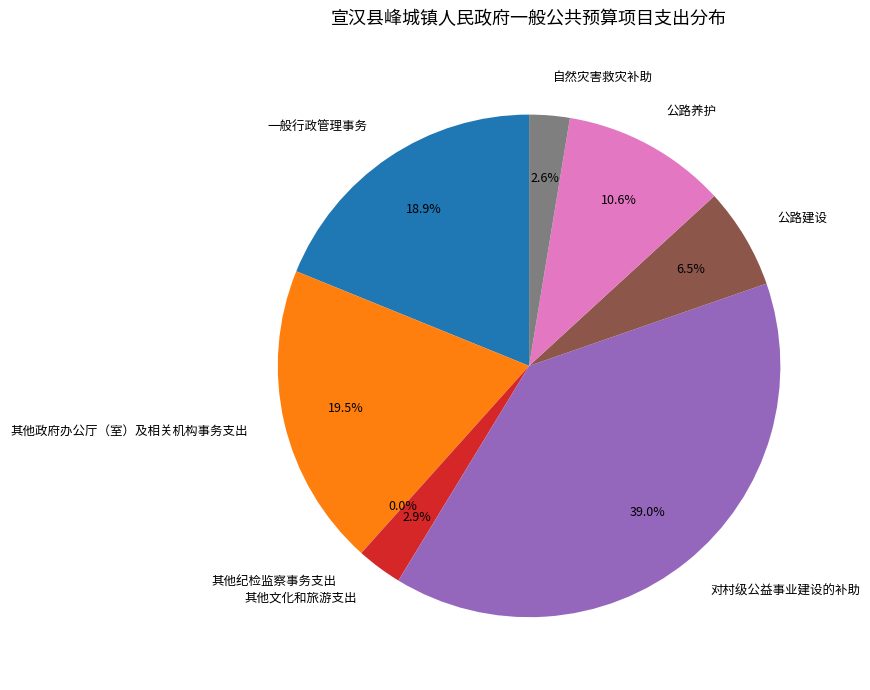

Is it true that 其他政府办公厅（室）及相关机构事务支出 is 10% of the pie?

False